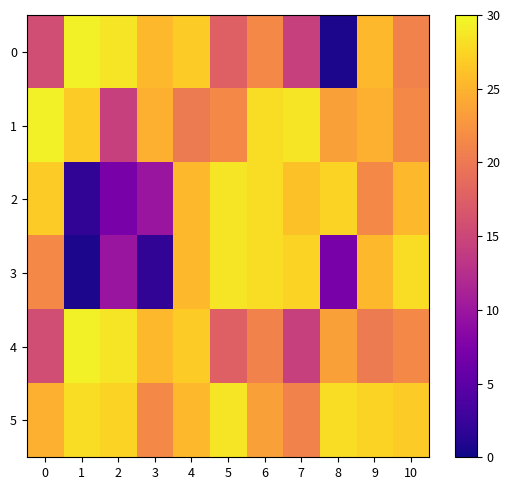

What is the greatest value displayed?

29.3